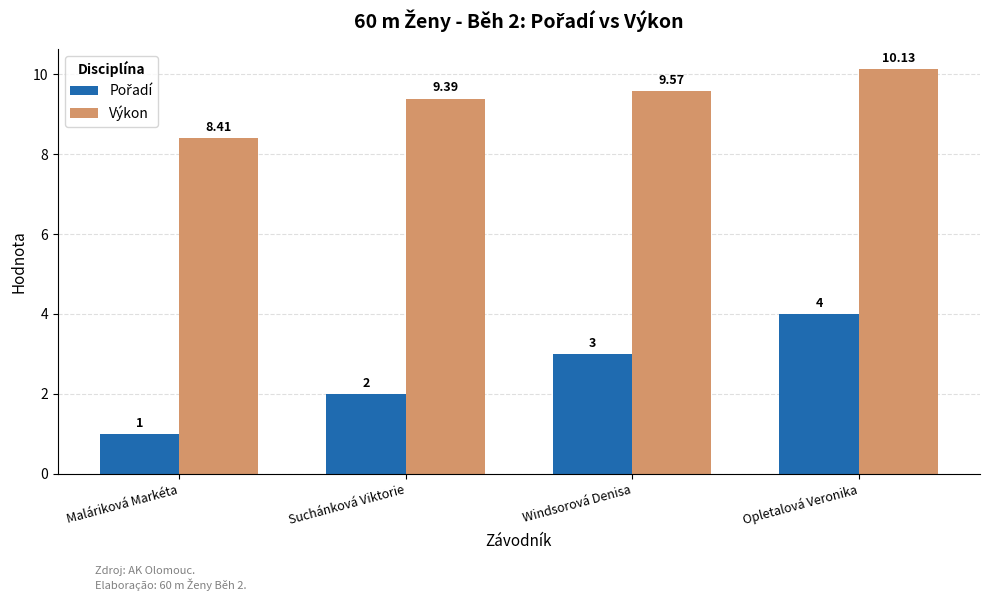

Count the number of data series in this chart.

2